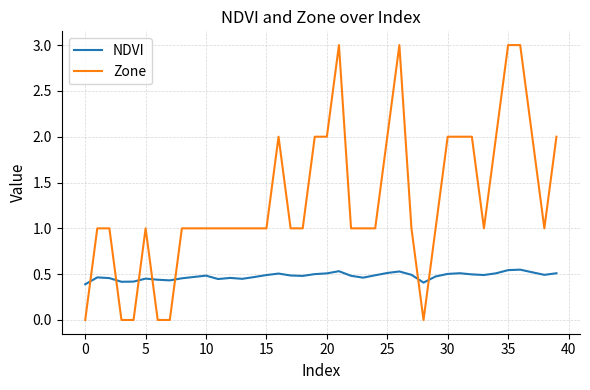

Which series has the largest total across all categories?

Zone